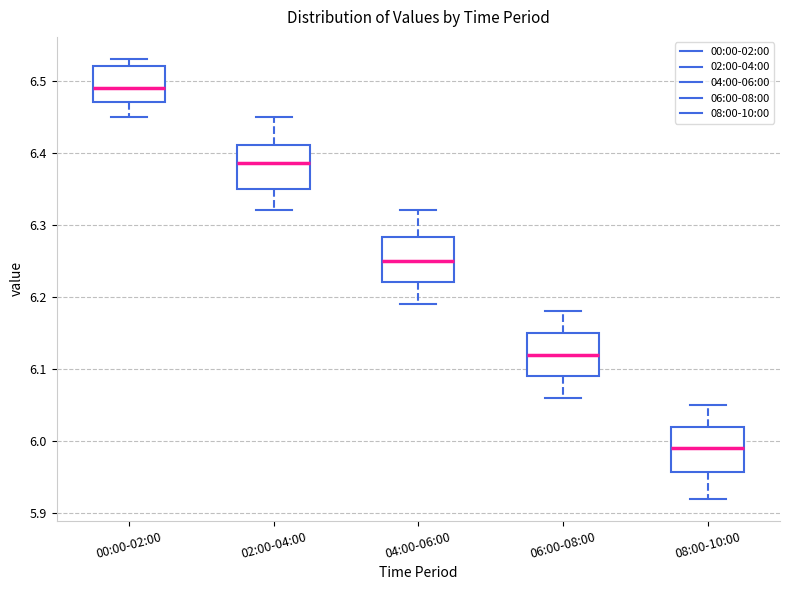

Which box's median line is the highest?

00:00-02:00